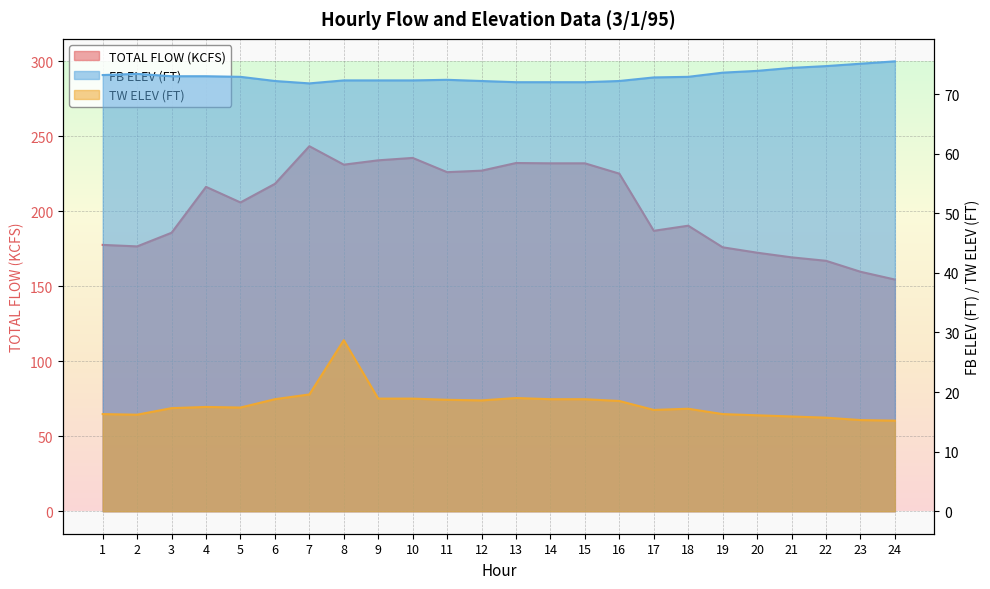

What is the total value across all series at 1?

267.1